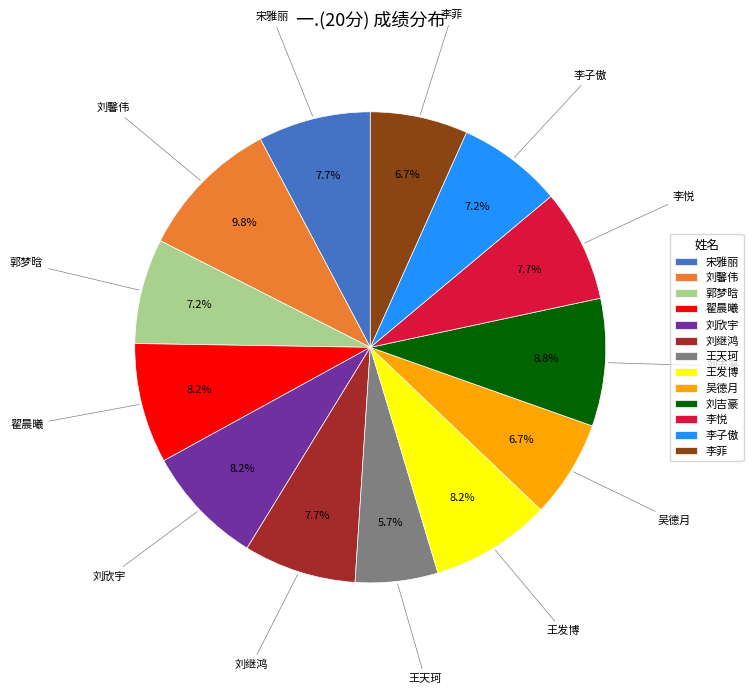

Between 刘欣宇 and 宋雅丽, which is larger?

刘欣宇